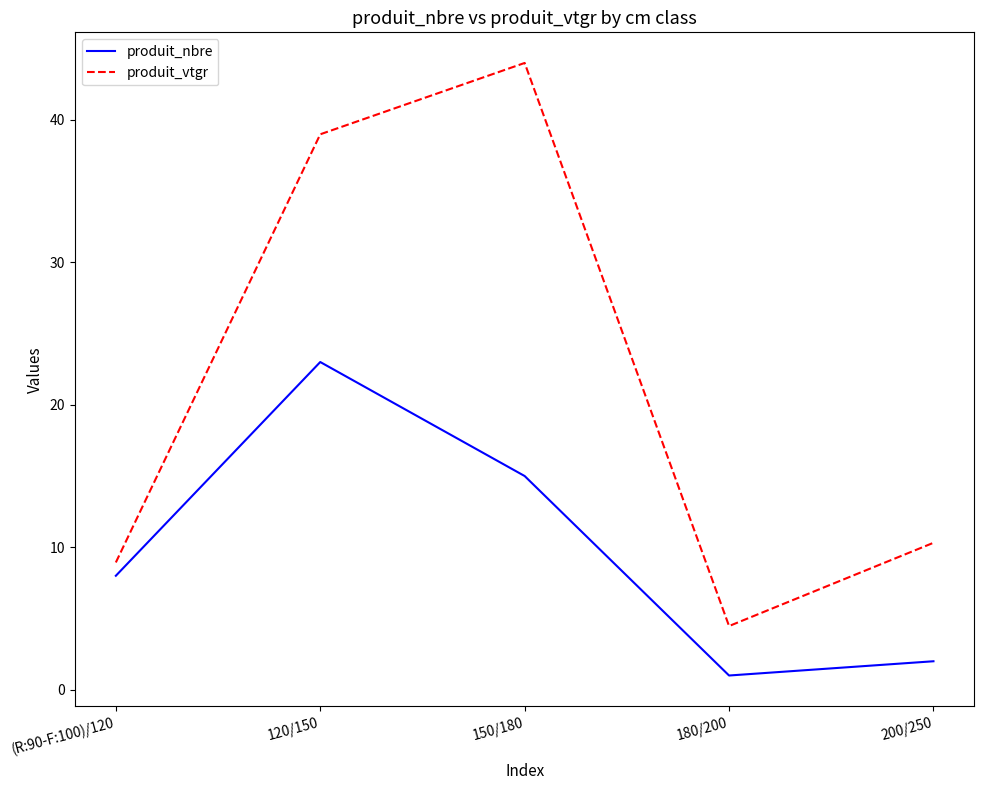

What is the approximate value of produit_vtgr at 200/250?

10.3